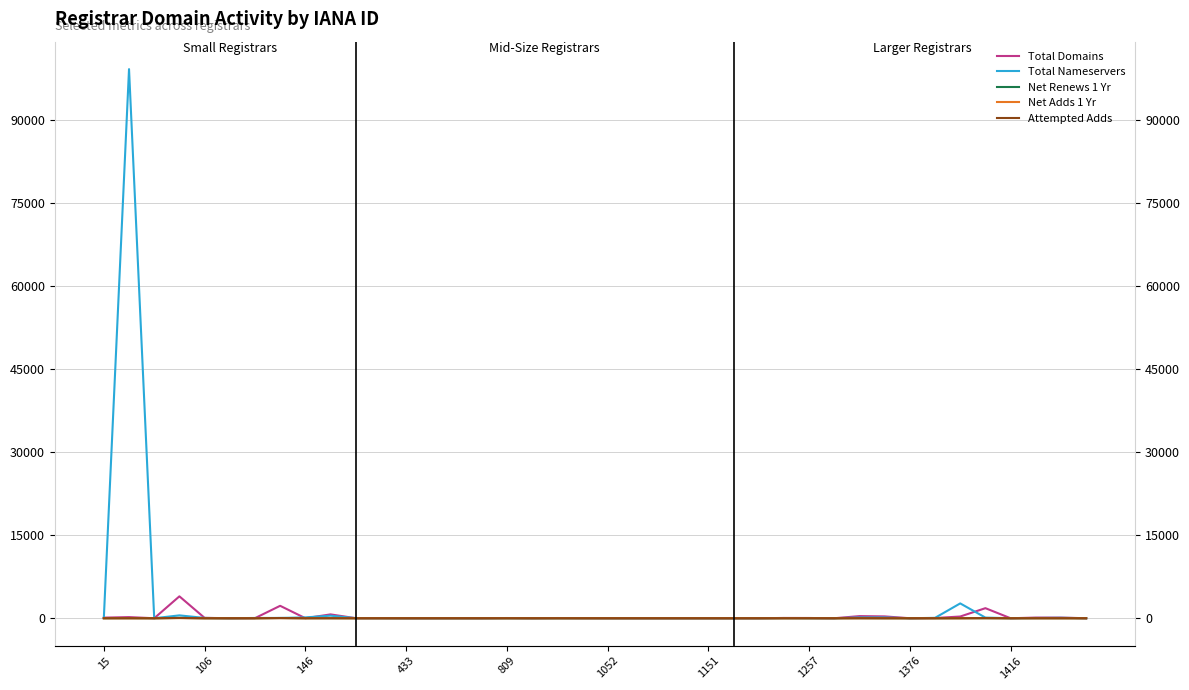

How many interior local valleys does the Net Adds 1 Yr series have?

4